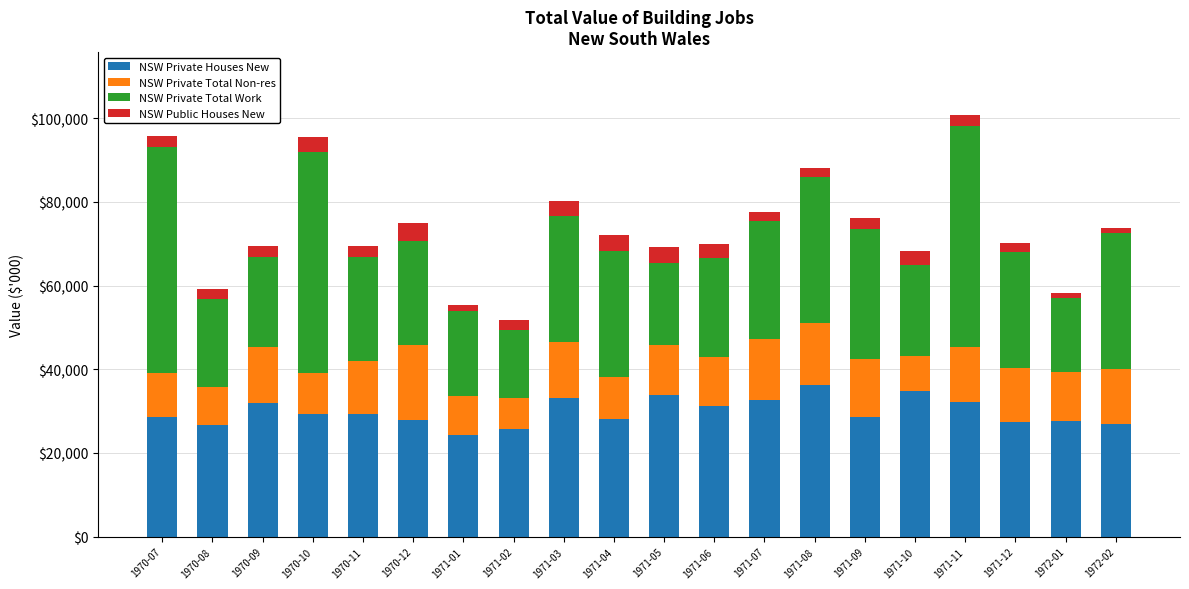

The value of NSW Private Houses New at 1971-02 is 25616. True or false?

True